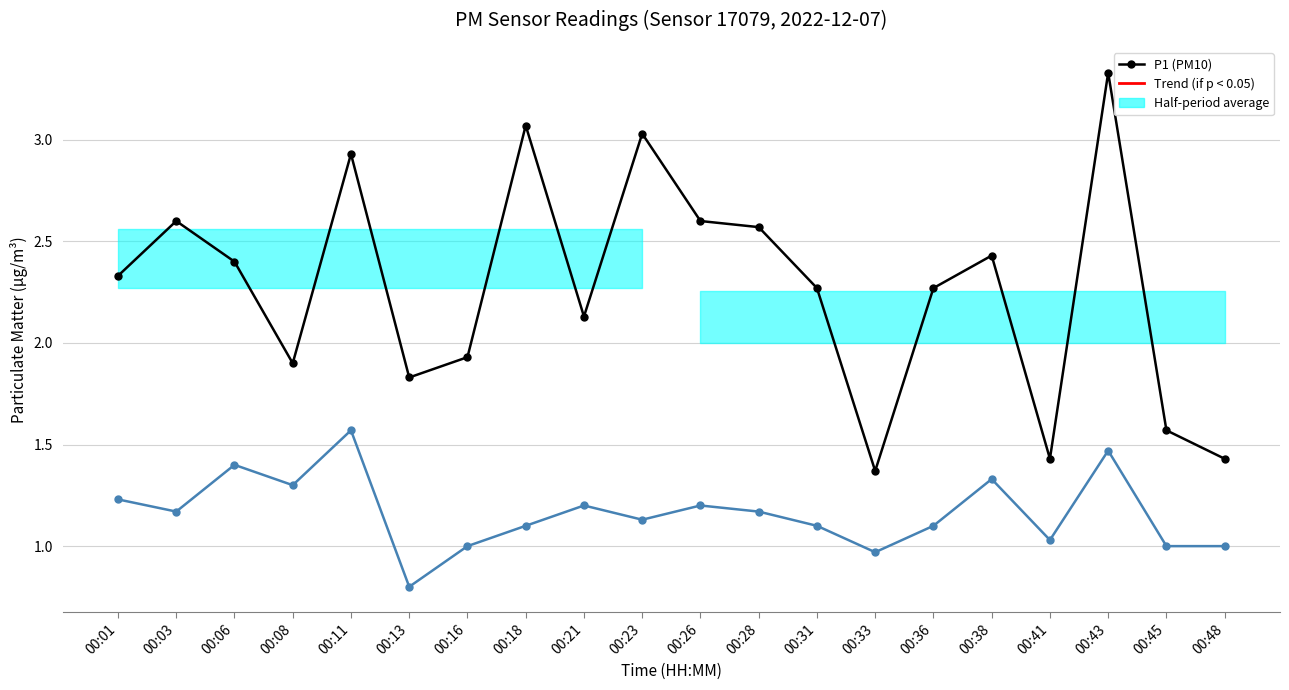

What is the sum of all P2 (PM2.5) values?

23.3